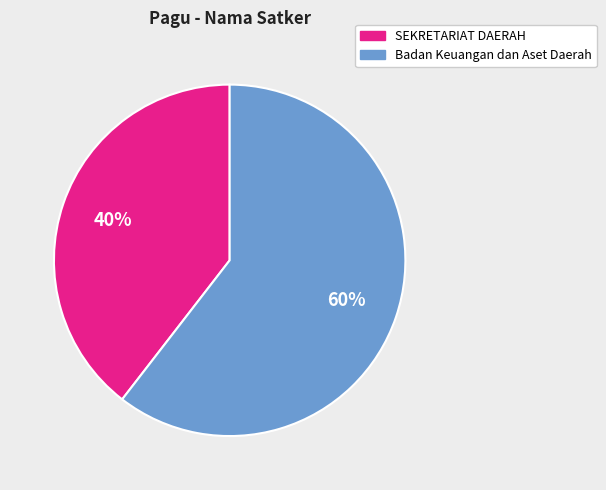

Do Badan Keuangan dan Aset Daerah and SEKRETARIAT DAERAH together represent more than half of the pie?

Yes